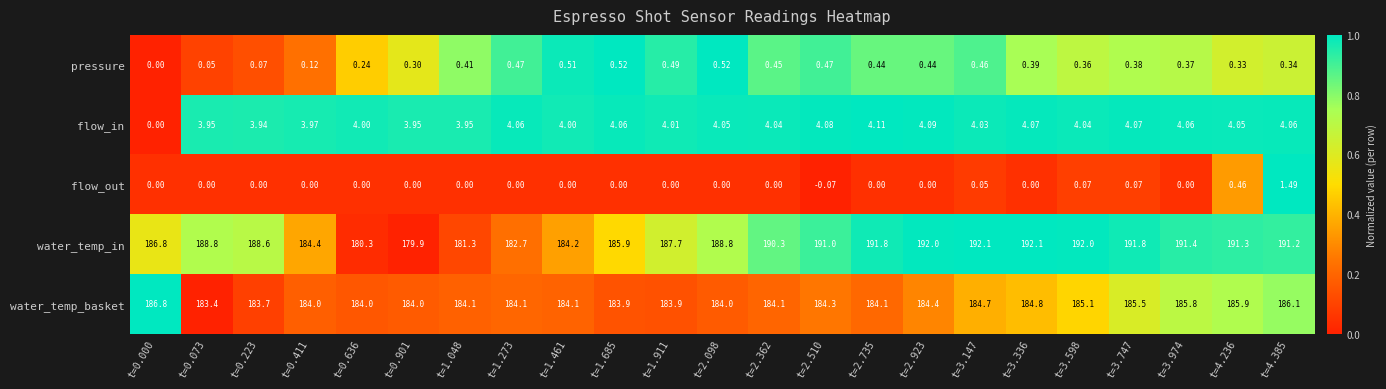

Rank the series at t=3.974 from lowest to highest value.

flow_out, pressure, flow_in, water_temp_basket, water_temp_in